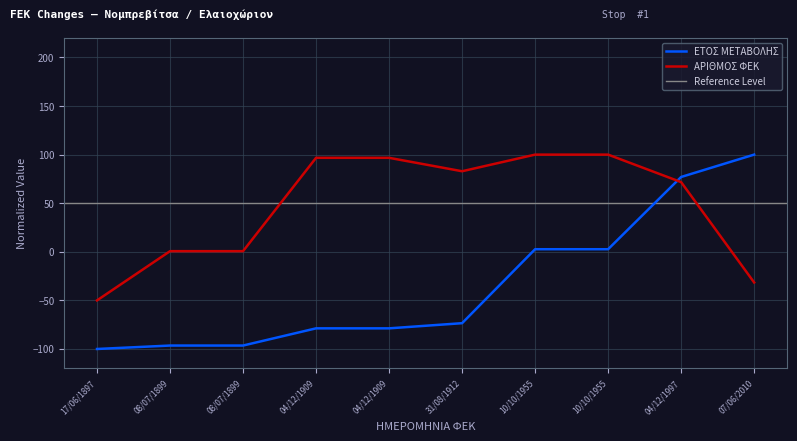

Between 10/10/1955 and 08/07/1899, which is larger?

10/10/1955